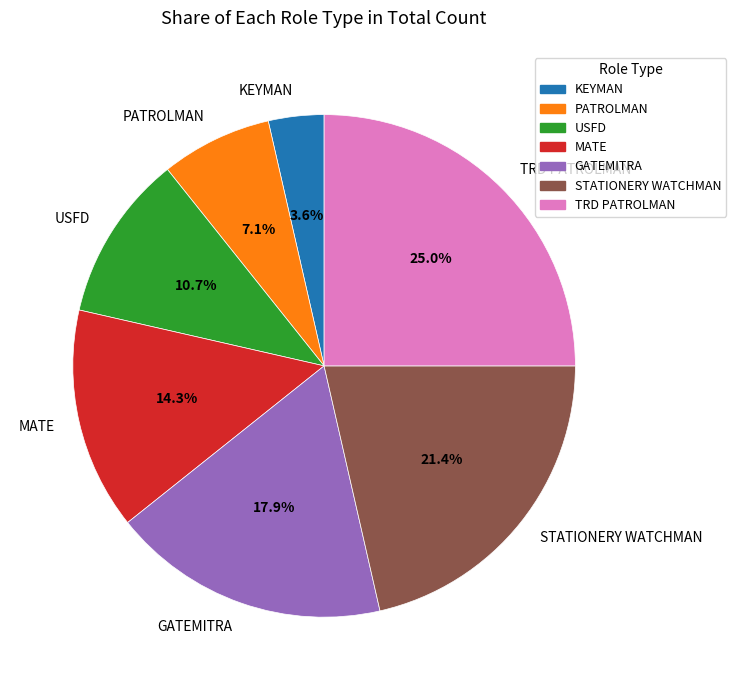

Which category has the biggest portion of the pie?

TRD PATROLMAN